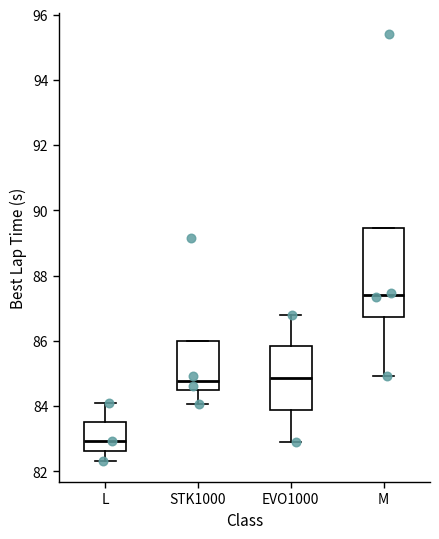

Which box is the tallest, from its lower edge to its upper edge?

M